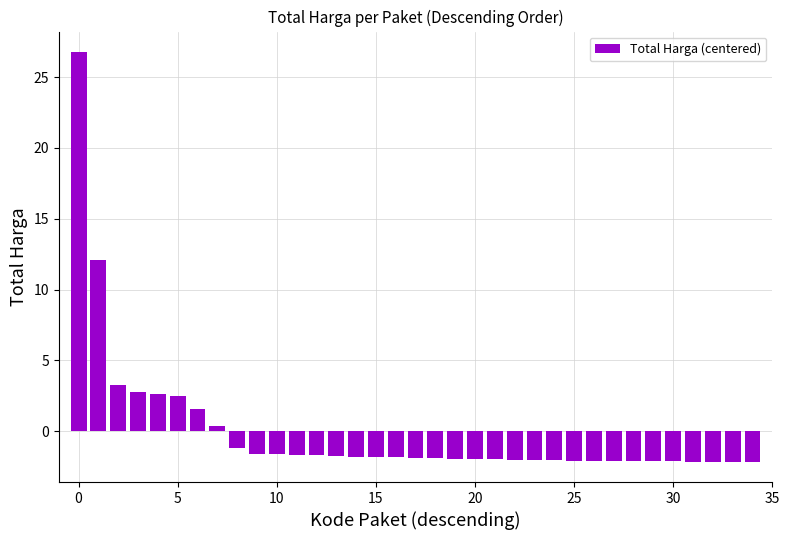

What is the difference between the maximum and minimum values?

28.9